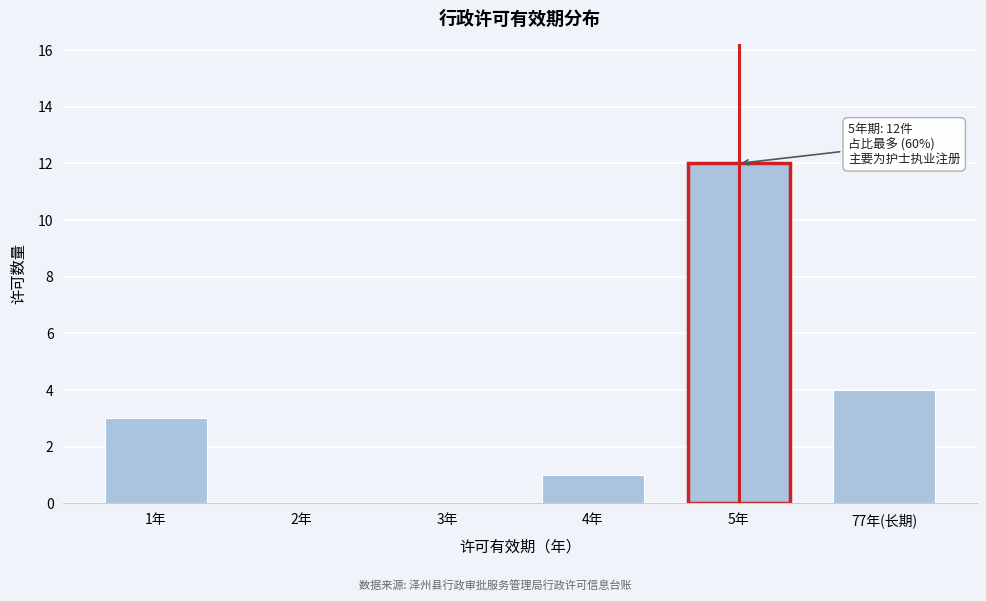

Reading left to right, list all the values displayed in this chart.

1年=3	2年=0	3年=0	4年=1	5年=12	77年(长期)=4